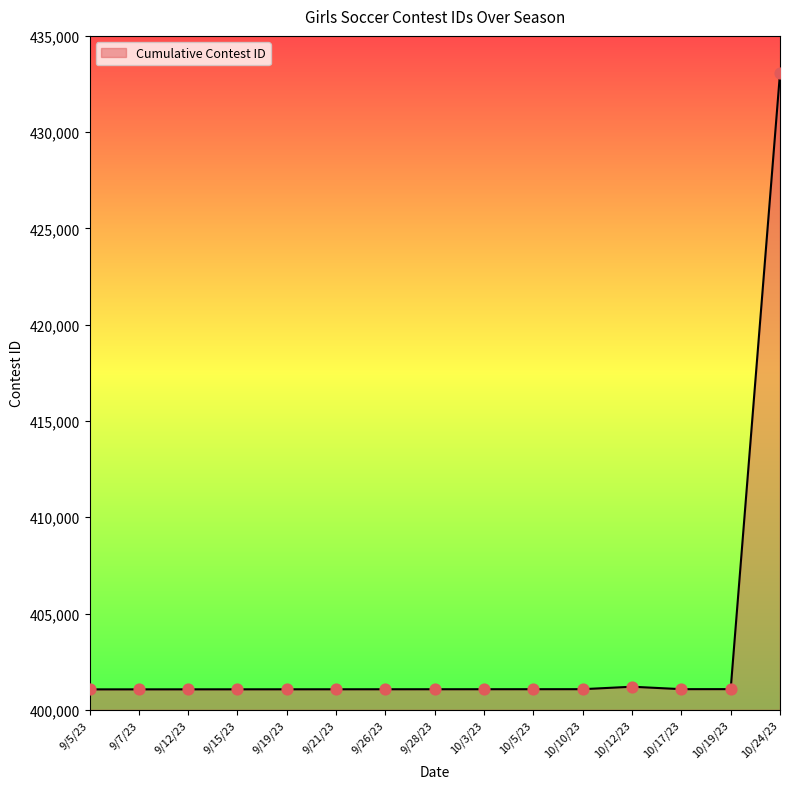

Approximately how many times larger is the value at 10/3/23 compared to 10/24/23?

0.9